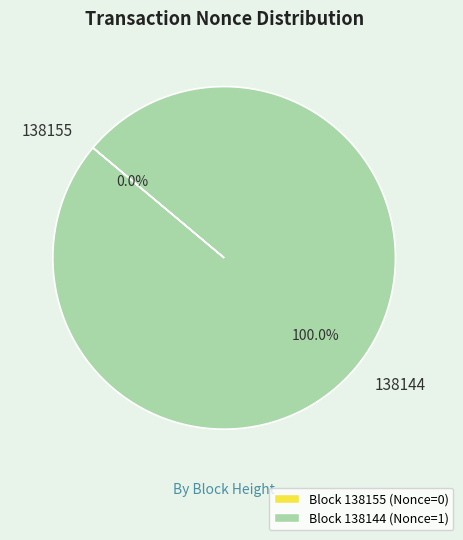

True or false: 138155 accounts for 0% of the total.

True